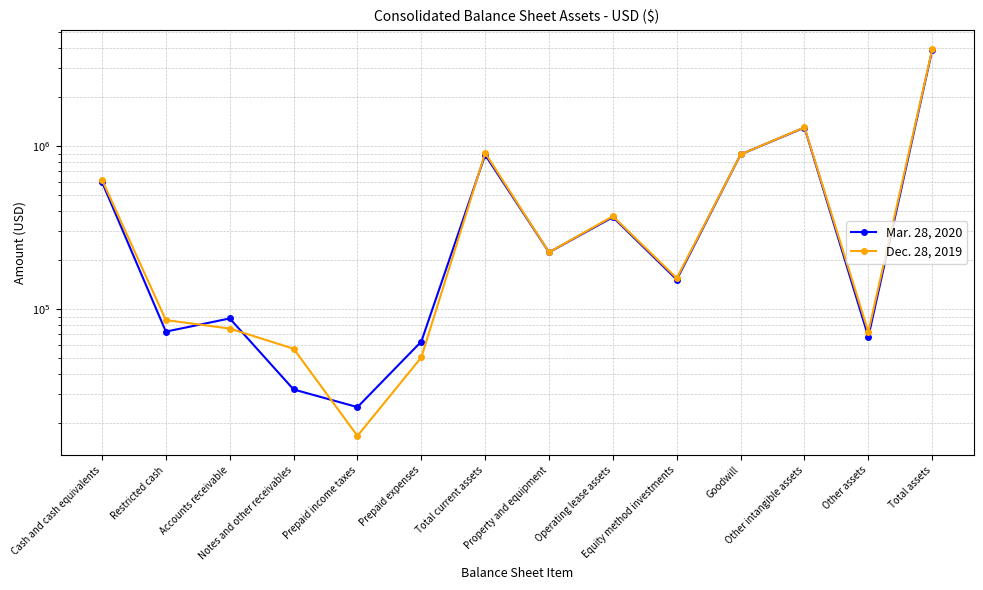

Which category has the highest value in the Mar. 28, 2020 series?

Total assets